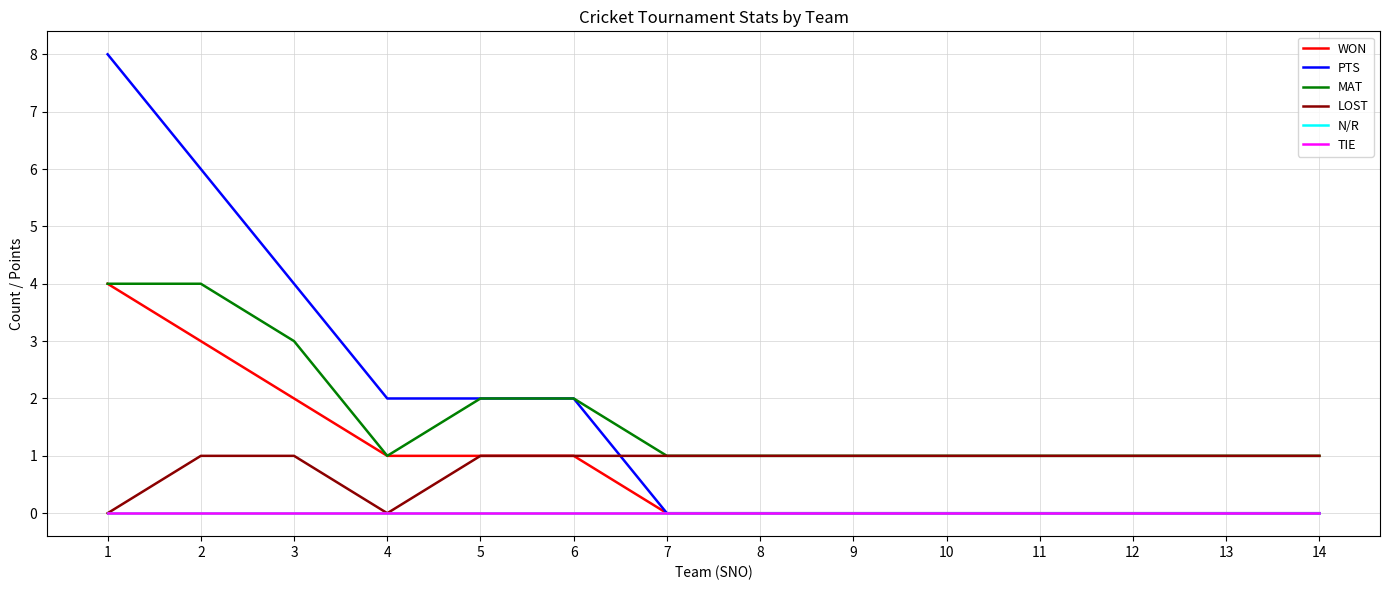

At which label is PTS closest to 4?

3